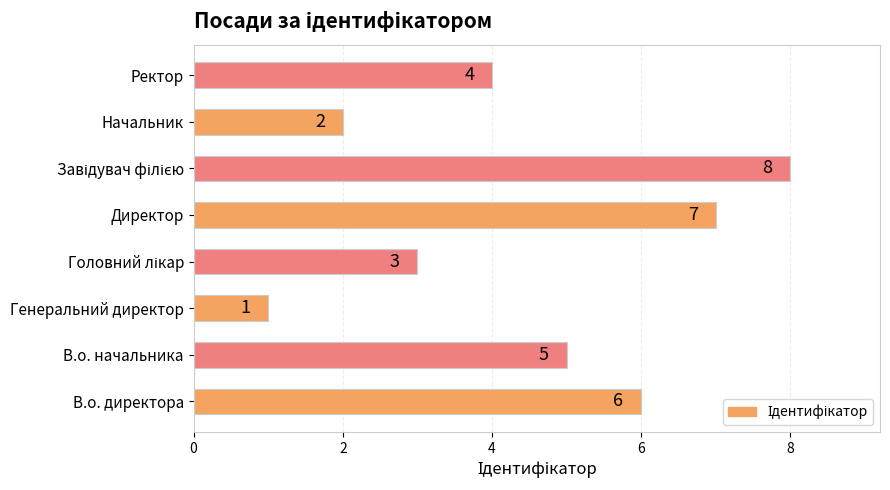

How many categories are shown in the chart?

8